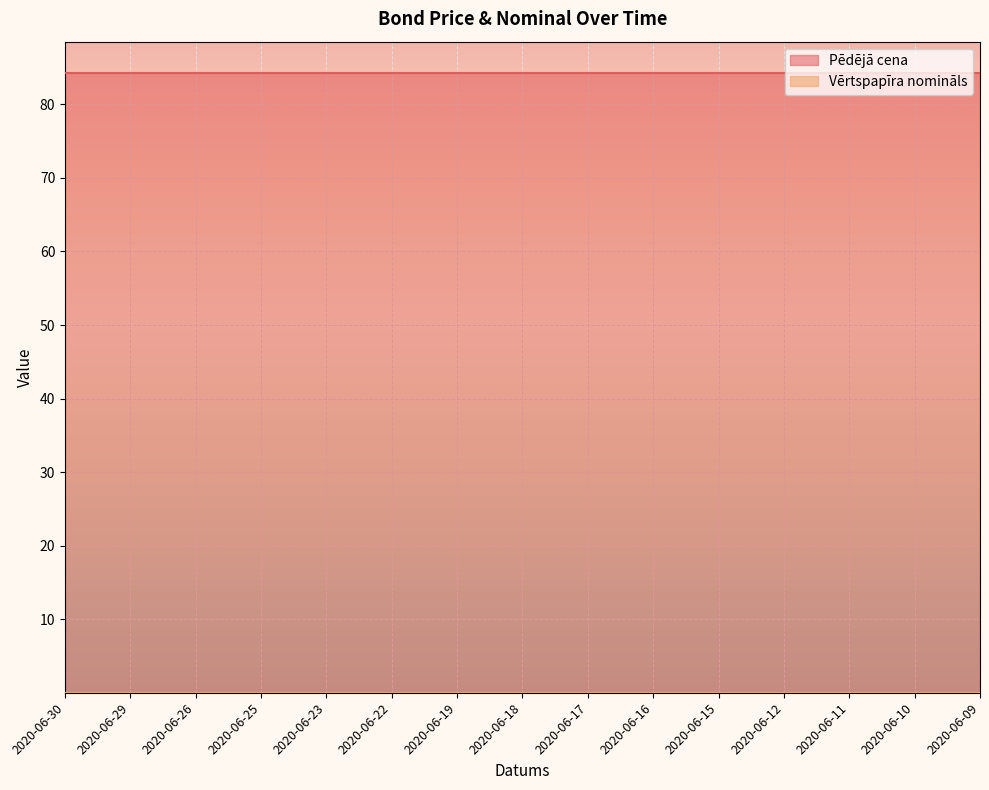

At which category is the sum across all series the highest?

2020-06-30